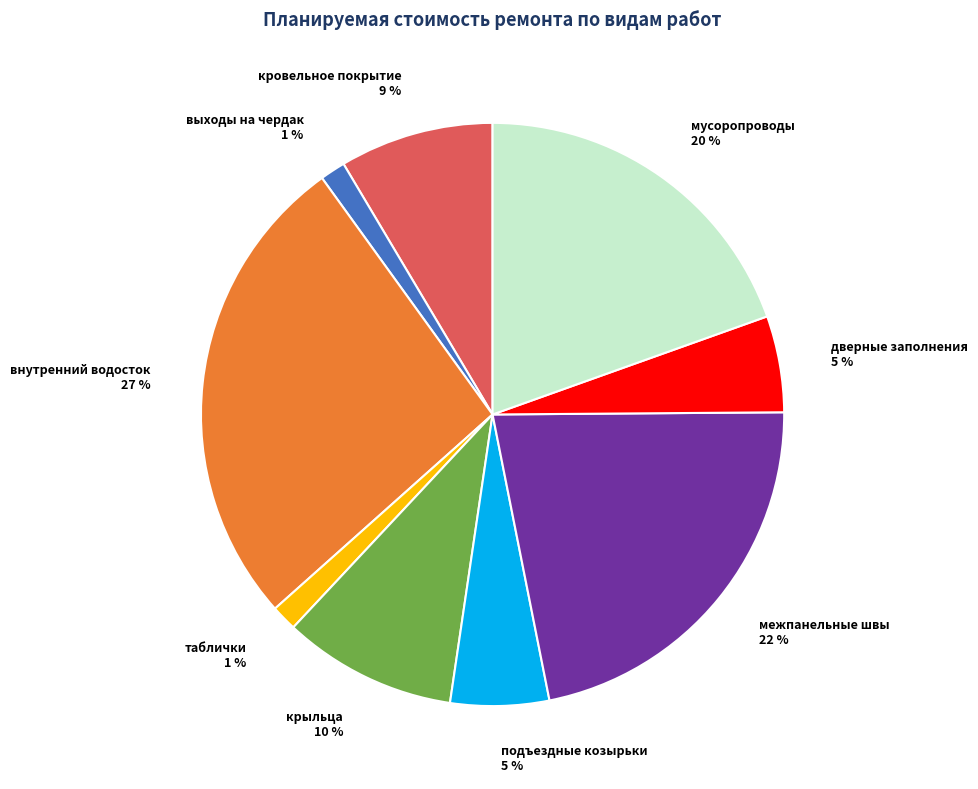

Is it true that внутренний водосток is 39% of the pie?

False